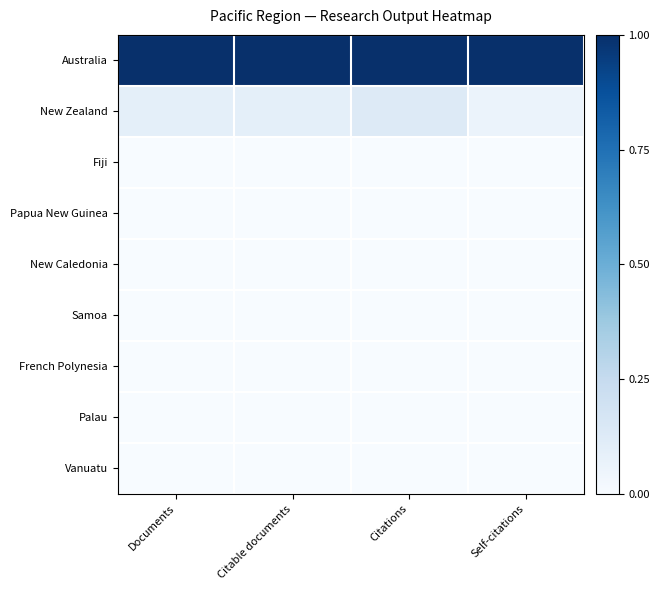

At how many categories does at least one series exceed 0?

4